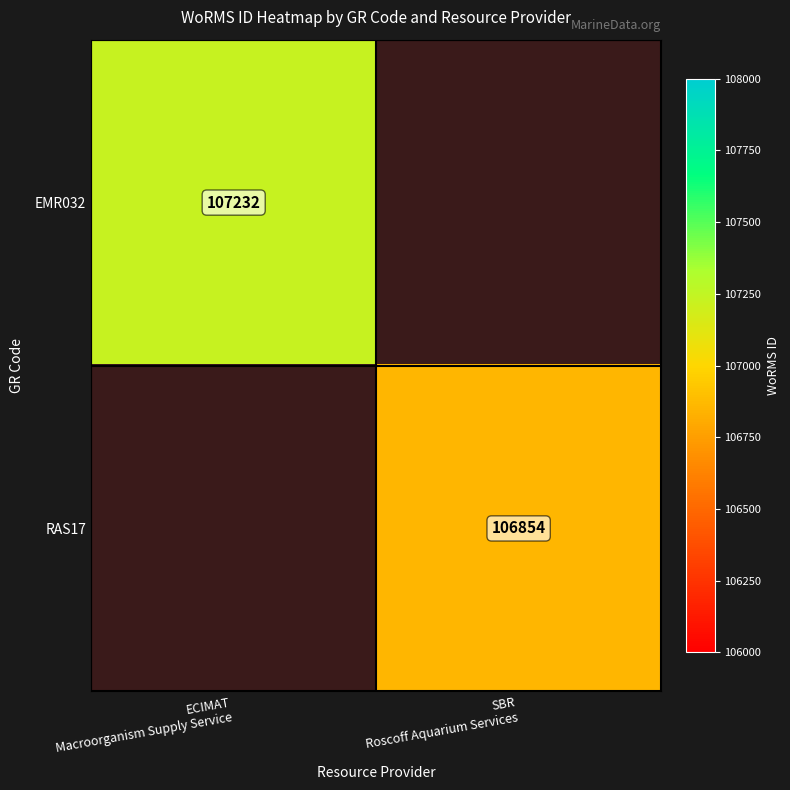

Which category has the lowest value in the RAS17 series?

ECIMAT Macroorganism Supply Service